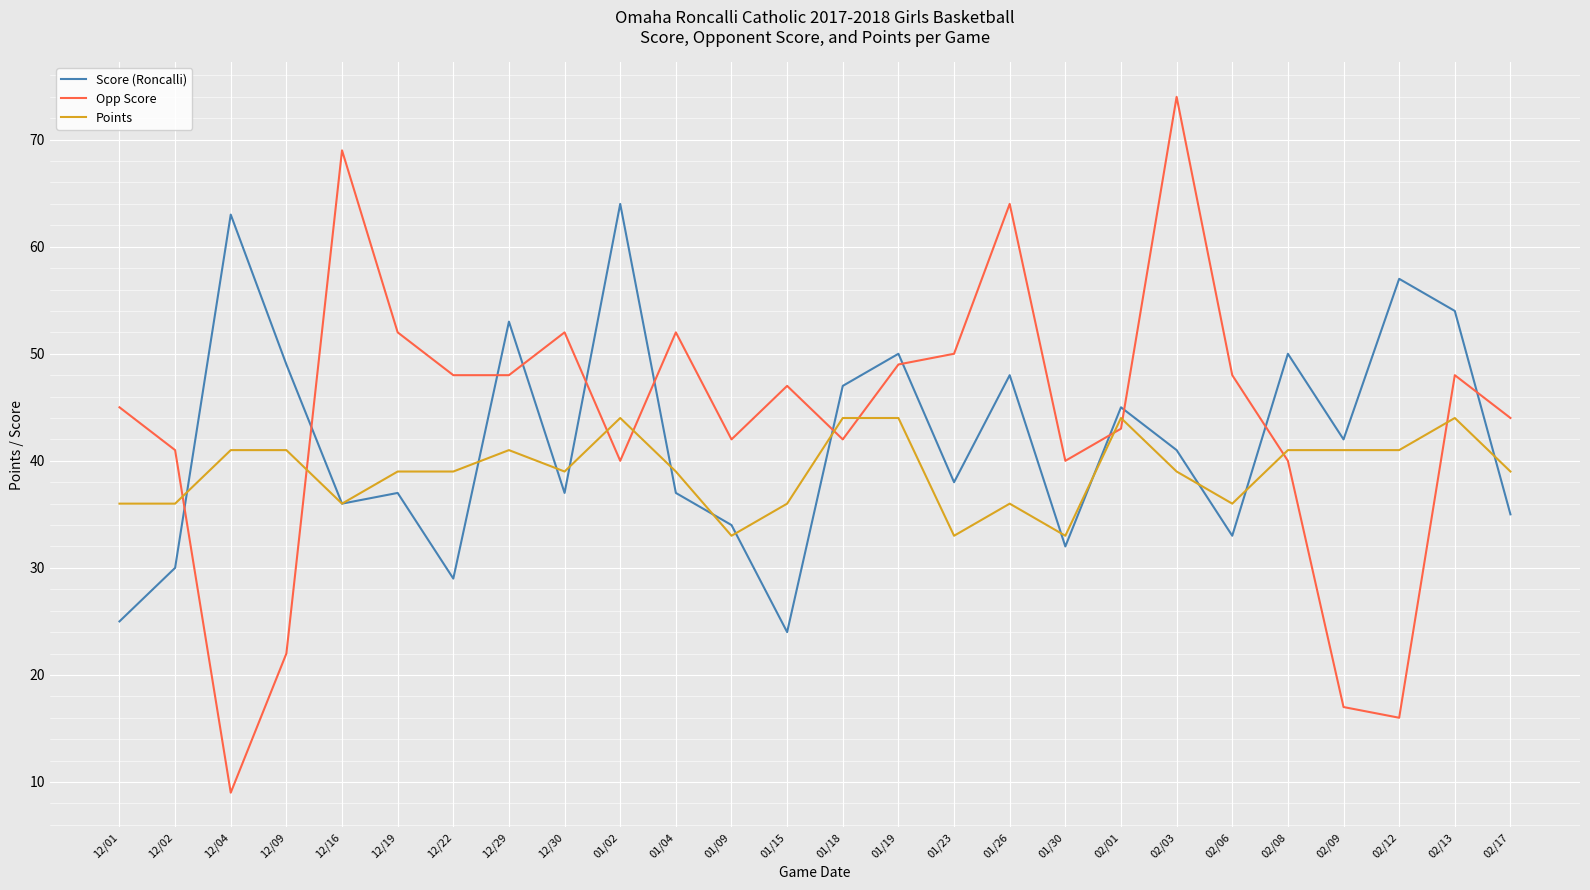

Is this an area chart (filled region under the line)?

No